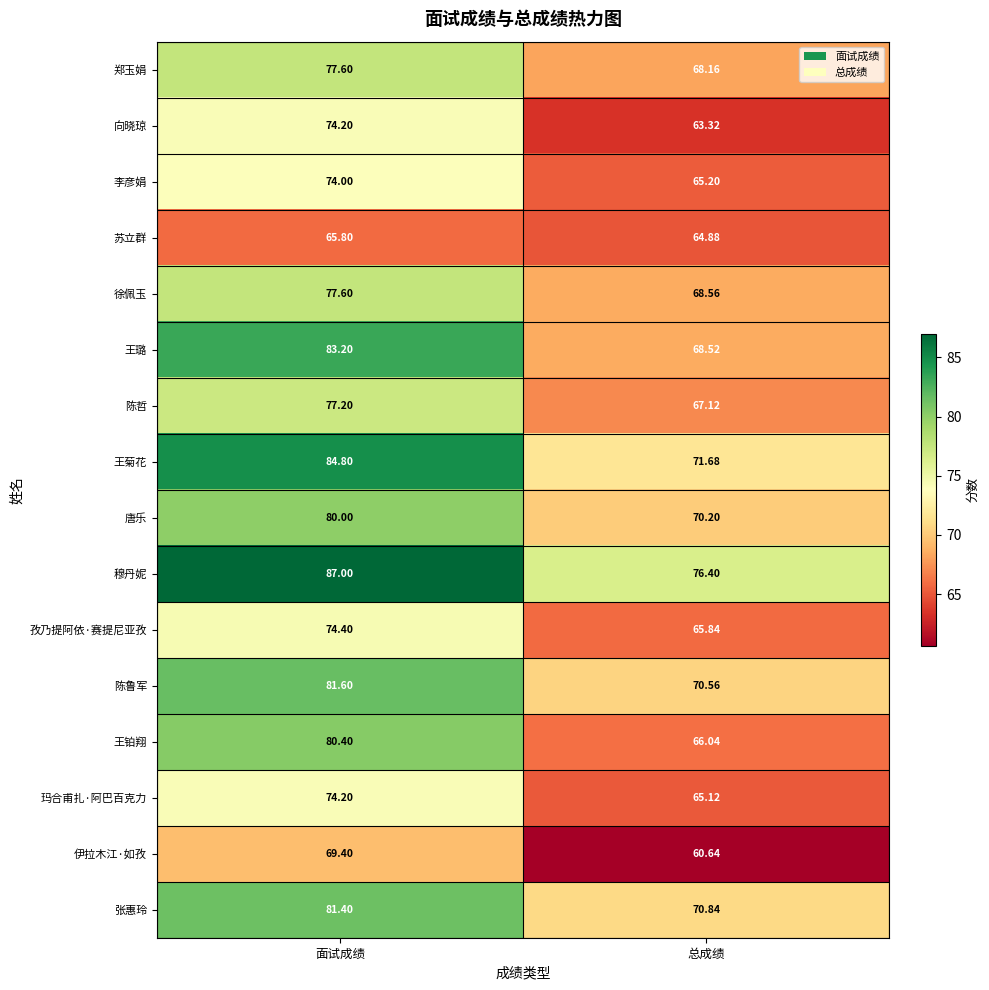

Where does the 王璐 series first go above 83?

面试成绩